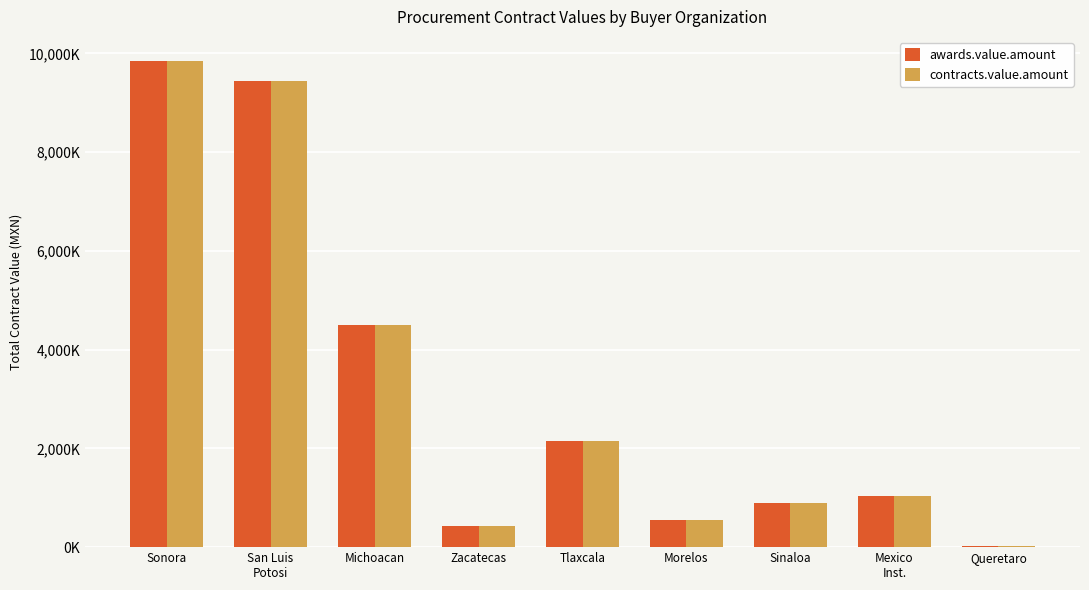

What is the difference between the maximum and second lowest values in the contracts.value.amount series?

9419.9